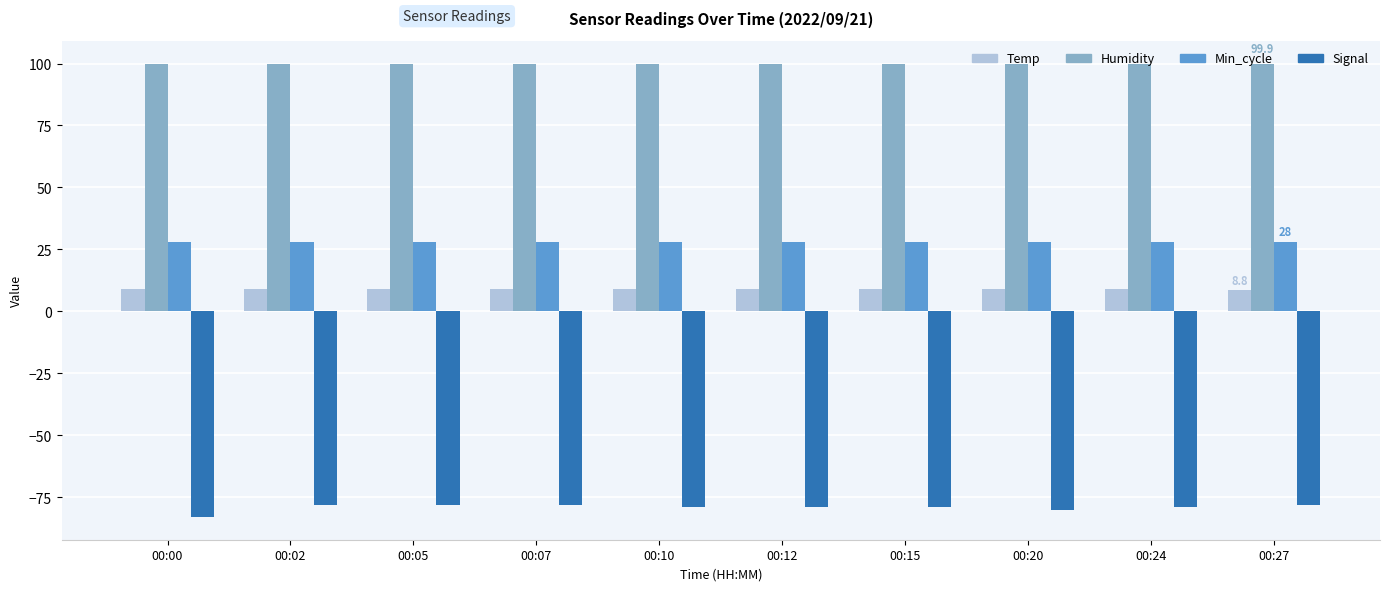

What is the total value across all series at 00:00?

54.1